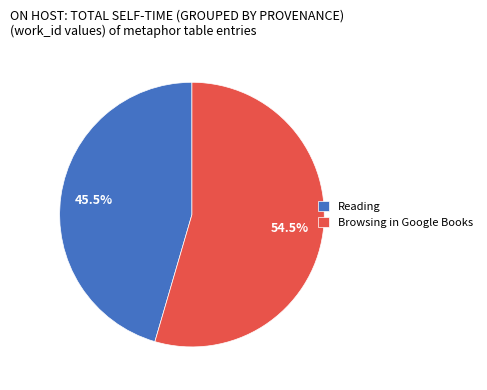

Which has a higher value, Browsing in Google Books or Reading?

Browsing in Google Books